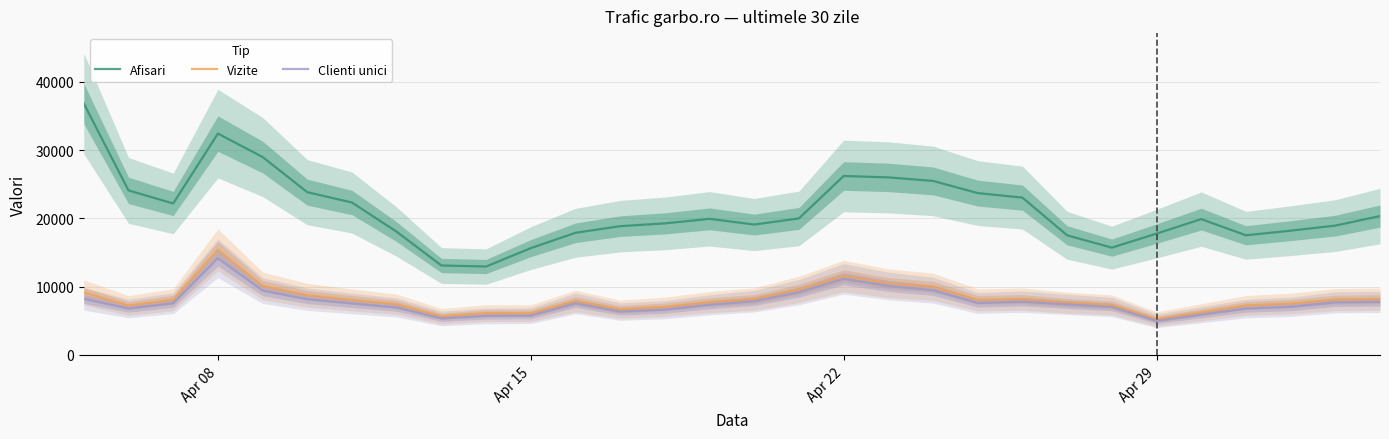

How many lines are shown in the chart?

3